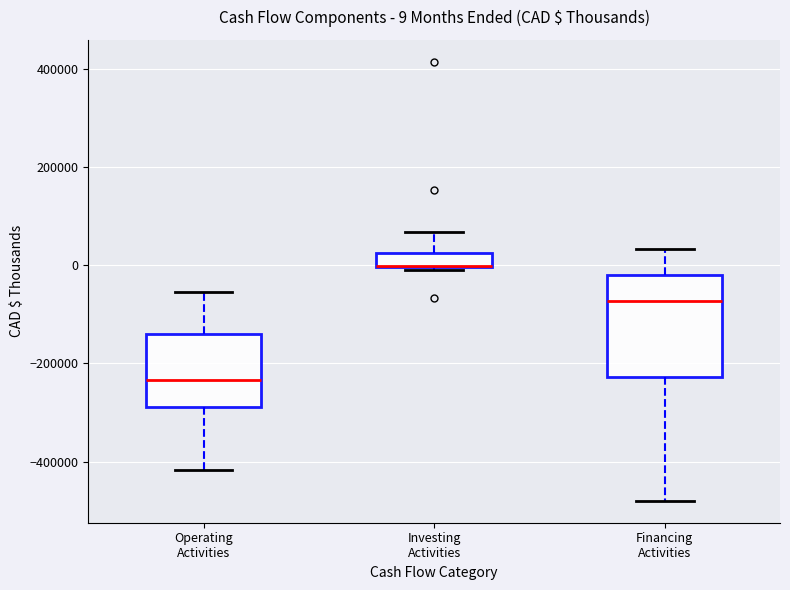

Comparing the boxes themselves (not the whiskers), which one is the tallest?

Financing Activities